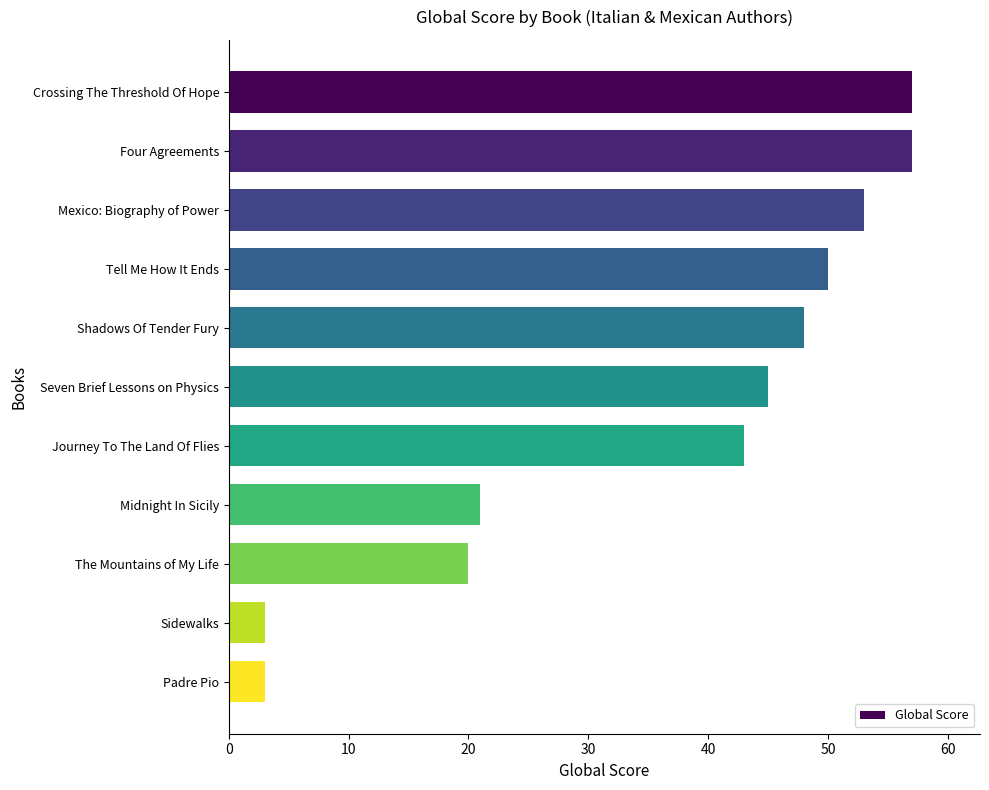

Are the bars horizontal?

Yes